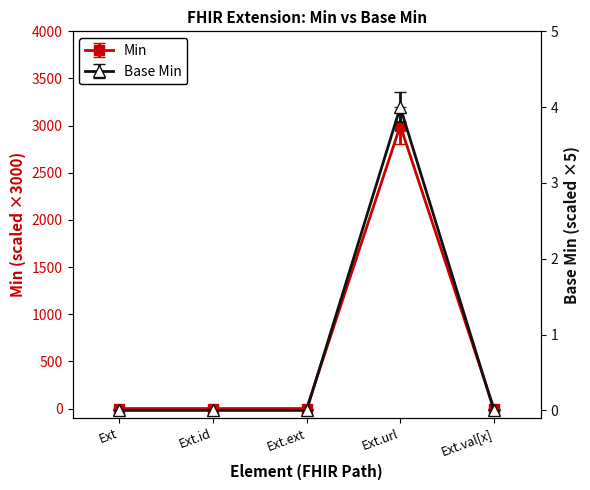

Is it true that the value at Ext.ext is 0.0?

True